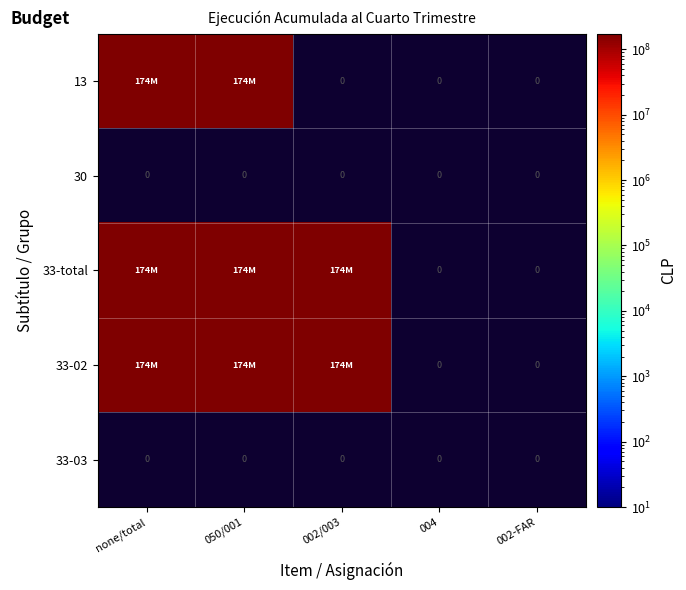

What is the total value across all series at 2?

521656266